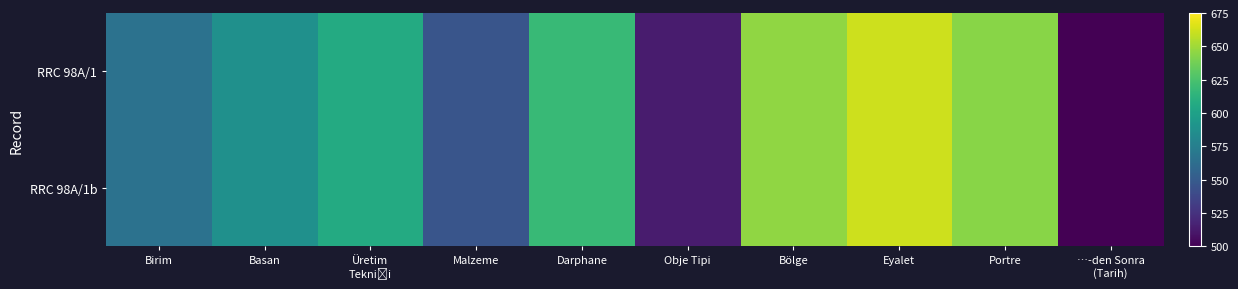

At how many categories does at least one series exceed 569?

6